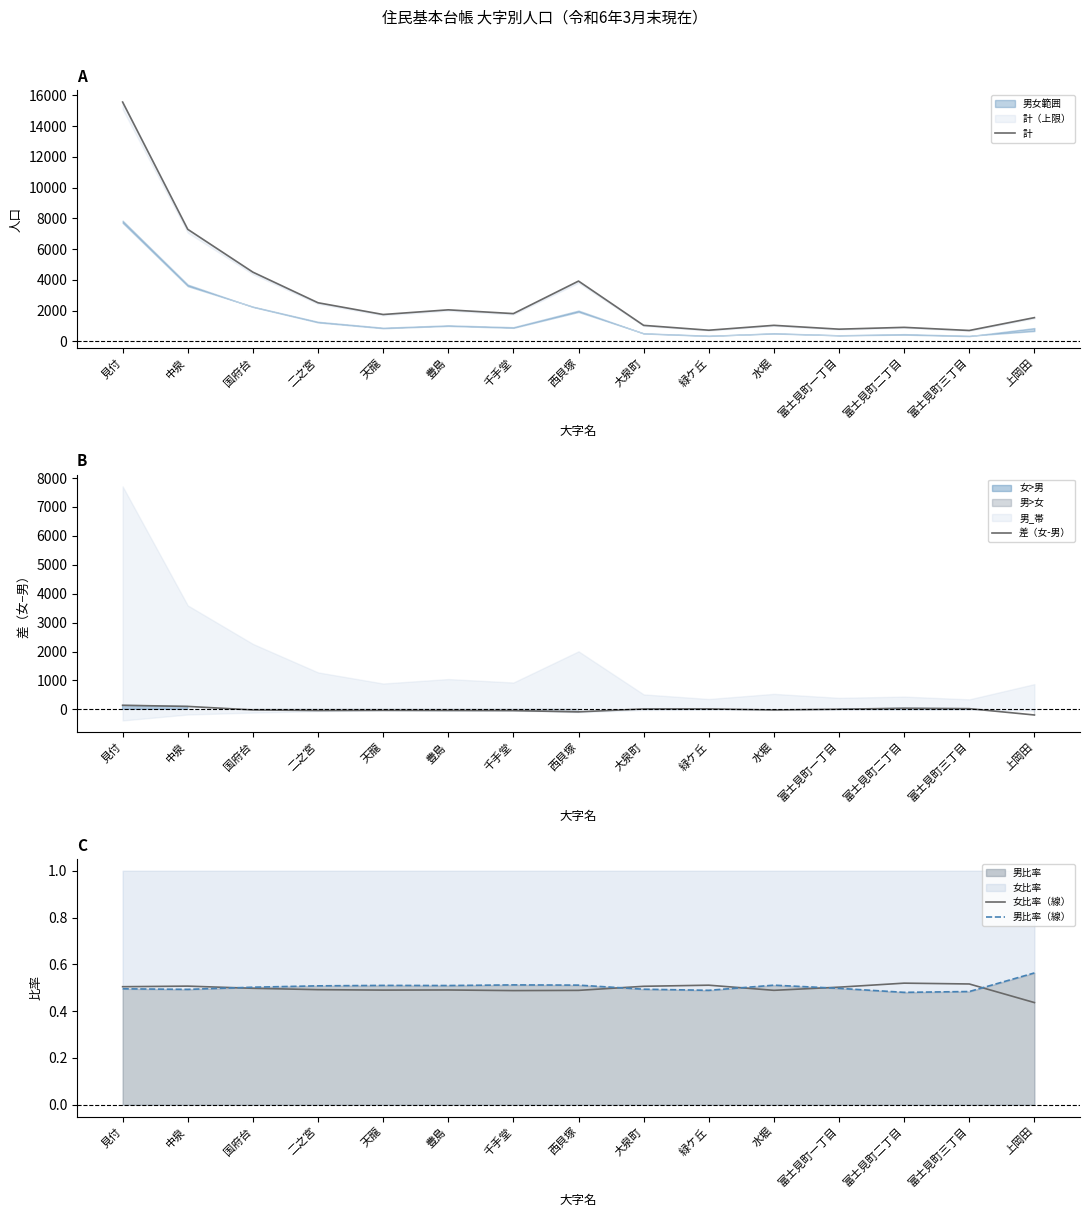

The value of 女比率（線） at 水堀 is 0.5. True or false?

True